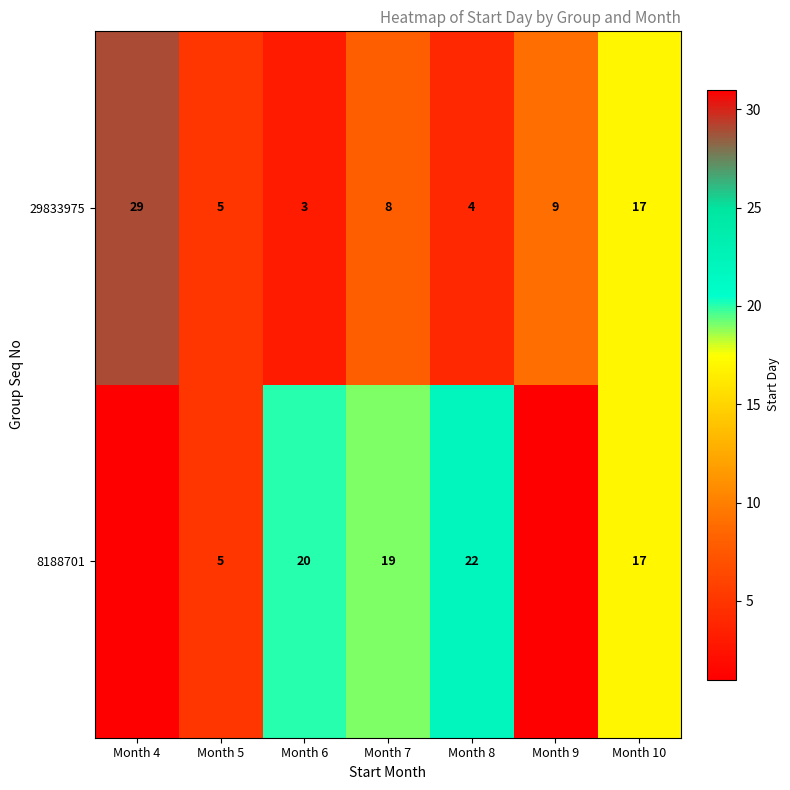

The 8188701 series shows 7.6 at Month 5. True or false?

False